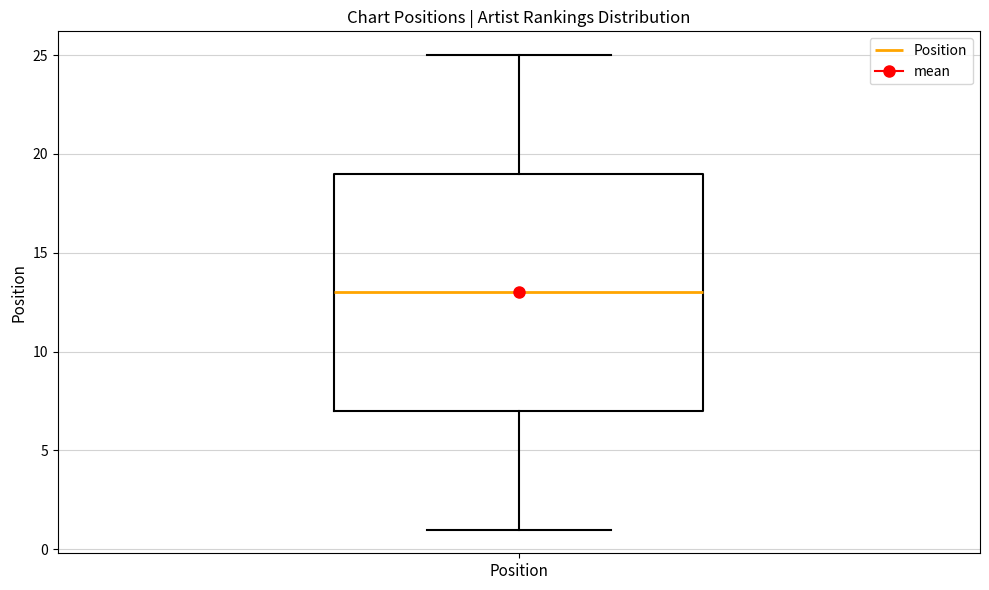

Read this box plot against the y-axis: the position of the median line, the range covered by the box, and the ends of both whiskers. The values are not printed on the chart, so give them approximately, as read against the axis.

median 13, box 7 to 19, whiskers 1 to 25